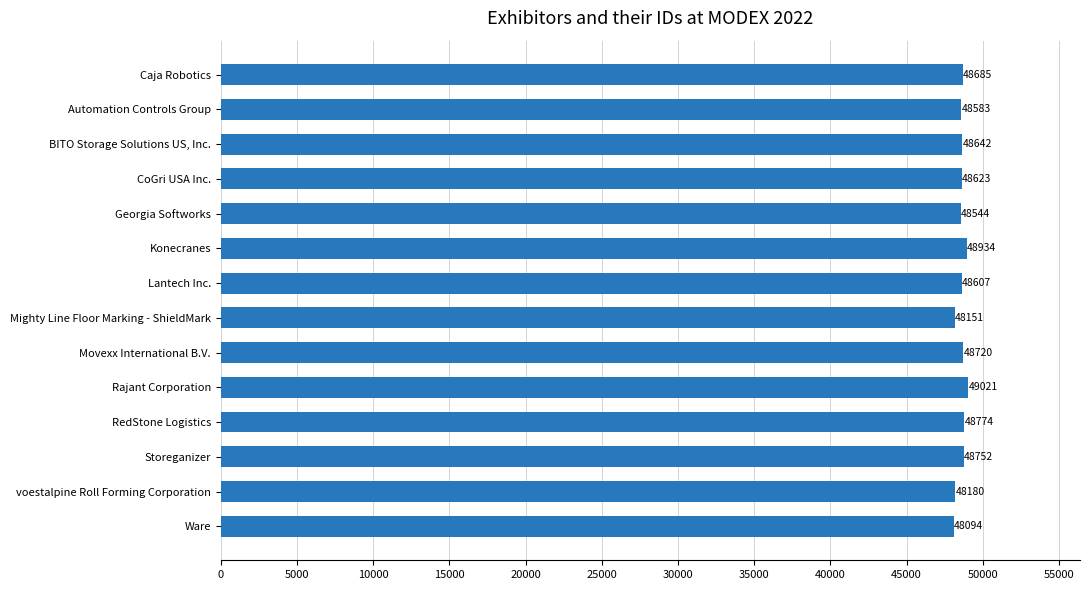

The chart shows a value of 28986 at CoGri USA Inc.. True or false?

False